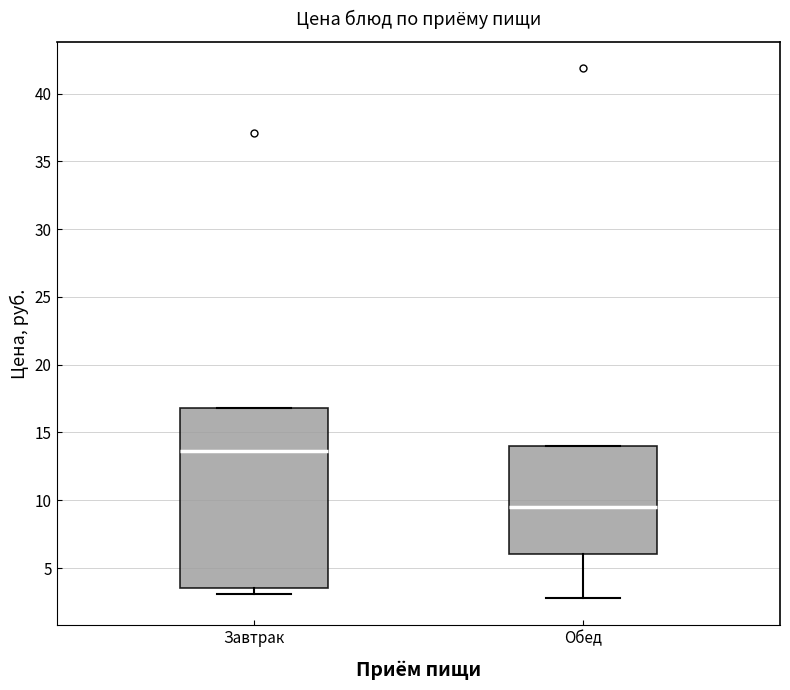

Comparing the boxes themselves (not the whiskers), which one is the tallest?

Завтрак